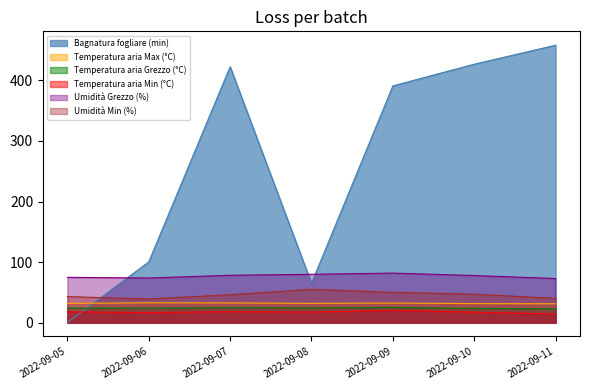

In Umidità Grezzo (%), how many points are lower than both neighbors (excluding endpoints)?

1